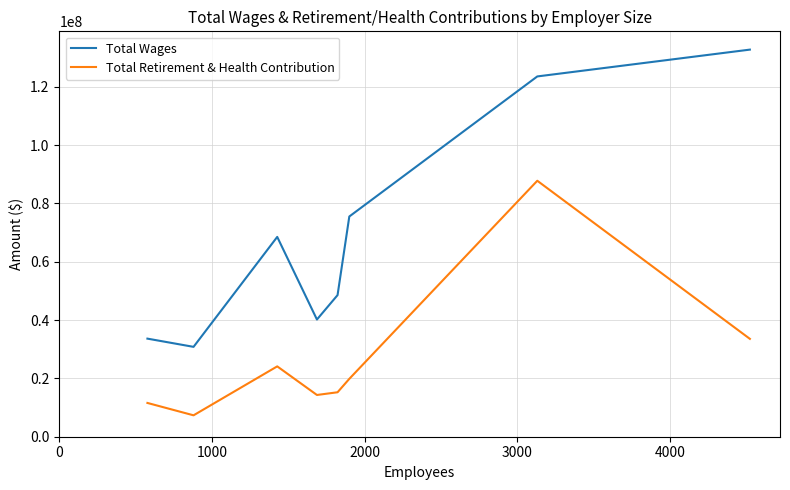

Which series has the widest spread of values?

Total Wages